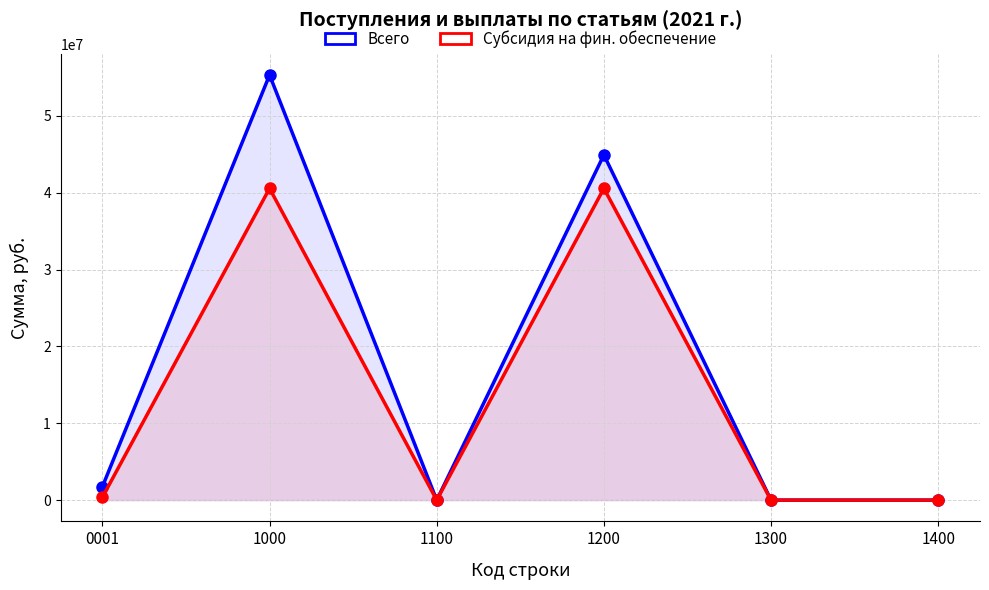

What is the average value of the Всего series?

17002424.3